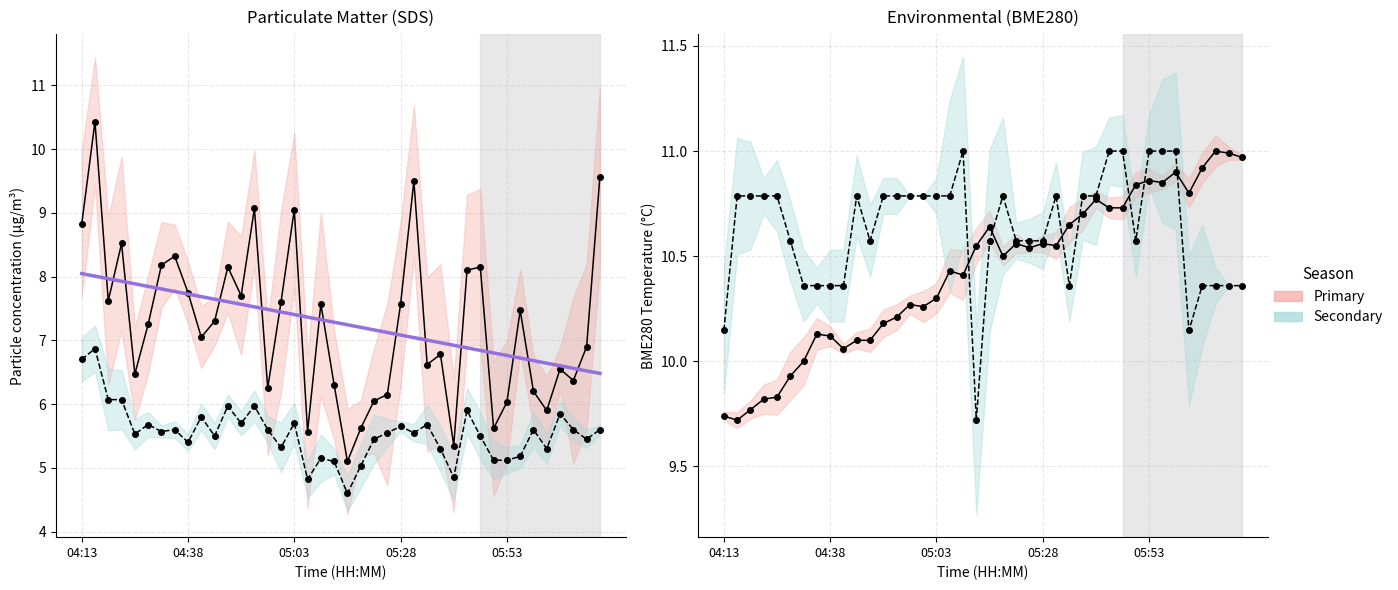

What position from the left is 05:28?

25